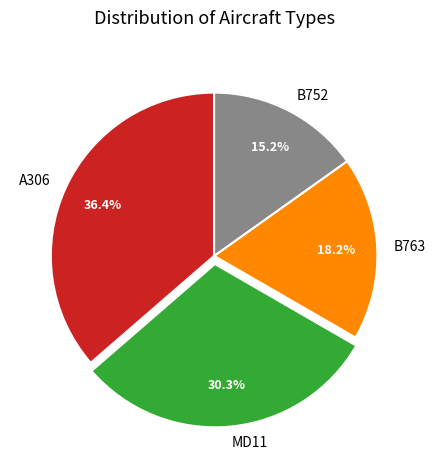

To the nearest percent, what is the difference between the B752 and A306 slice percentages?

21%